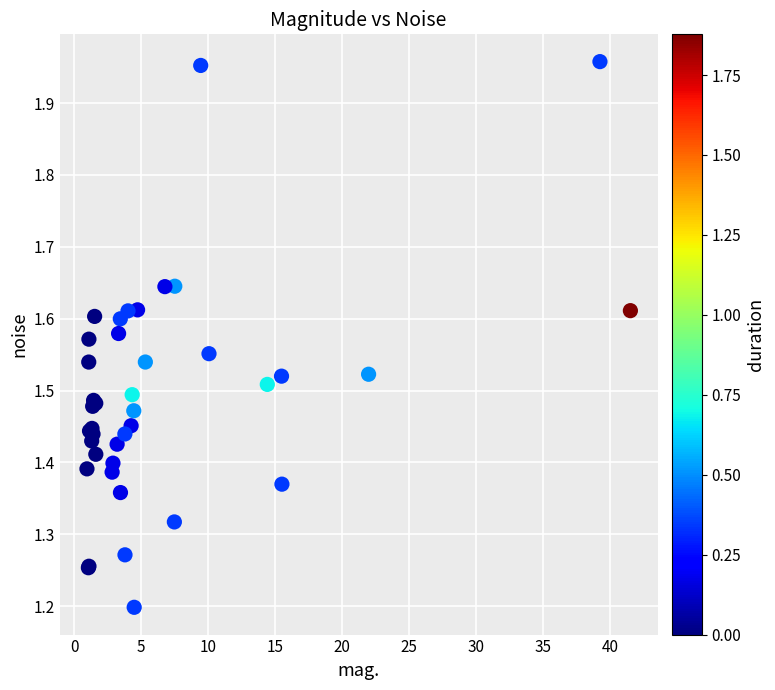

What Y value in the scatter plot is closest to 1?

1.2